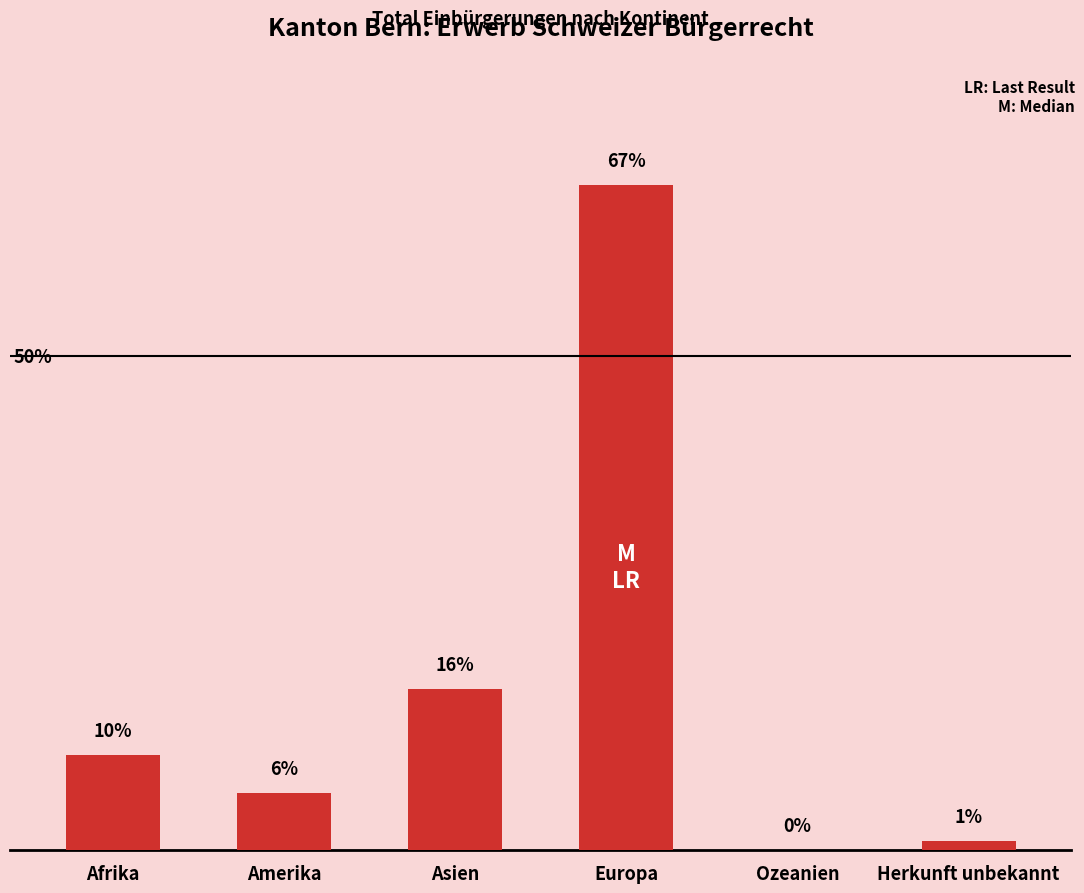

Reading left to right, transcribe all the data shown in this chart.

Afrika=9.6	Amerika=5.8	Asien=16.3	Europa=67.3	Ozeanien=0.0	Herkunft unbekannt=1.0